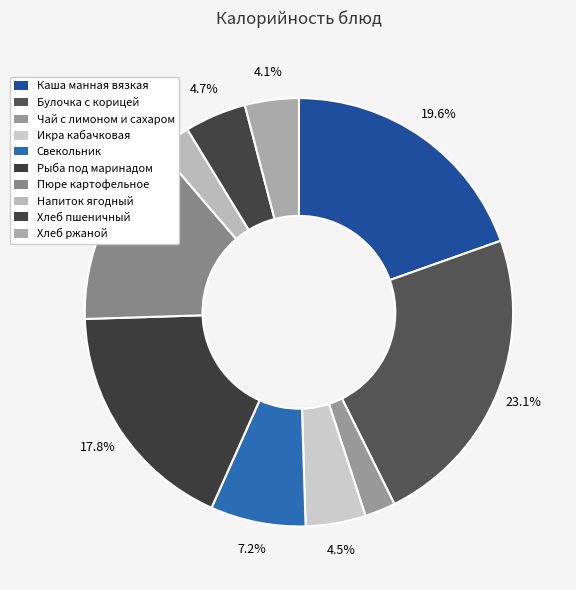

Rank the categories by value from lowest to highest.

Чай с лимоном и сахаром, Напиток ягодный, Хлеб ржаной, Икра кабачковая, Хлеб пшеничный, Свекольник, Пюре картофельное, Рыба под маринадом, Каша манная вязкая, Булочка с корицей